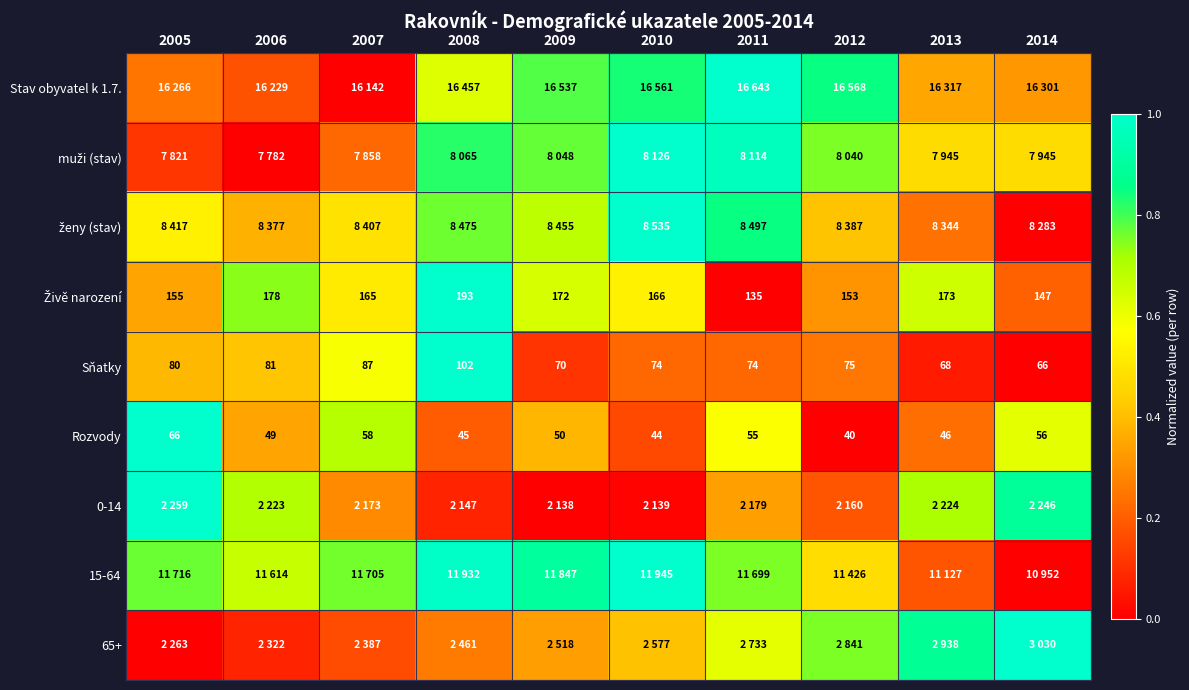

How many series are shown in this chart?

9